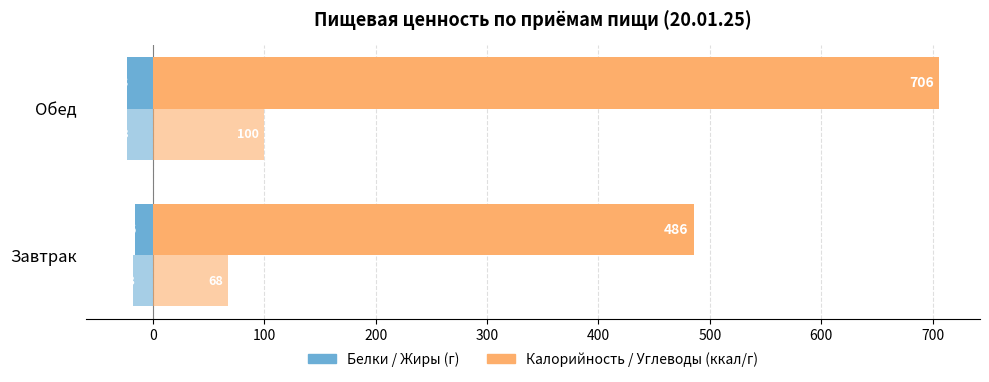

How many categories are shown in the chart?

2